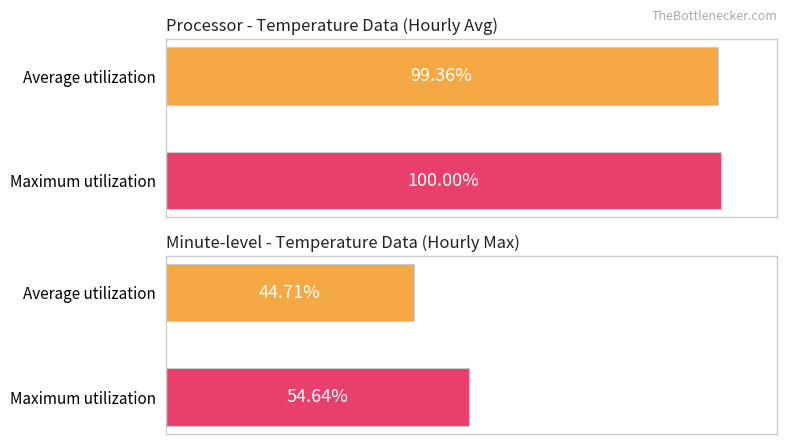

Which series has the widest spread of values?

Average utilization